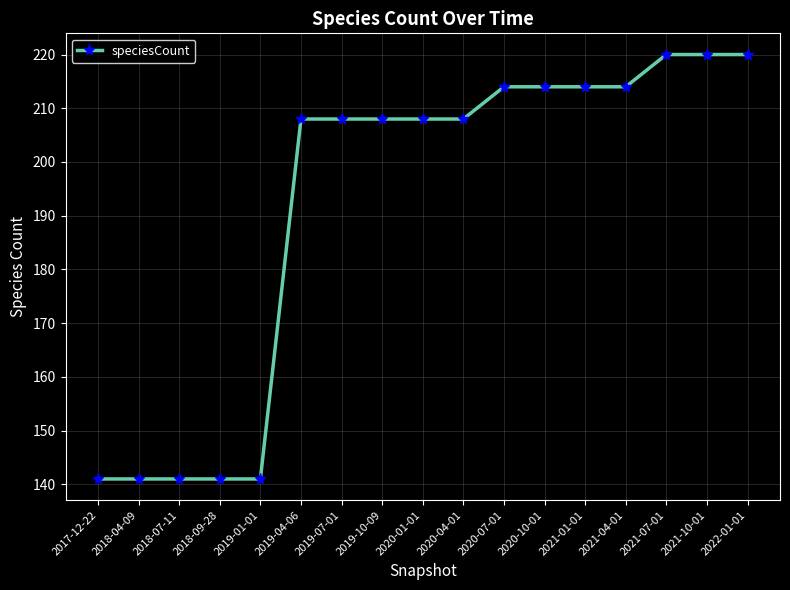

Reading left to right, transcribe all the data shown in this chart.

2017-12-22=141	2018-04-09=141	2018-07-11=141	2018-09-28=141	2019-01-01=141	2019-04-06=208	2019-07-01=208	2019-10-09=208	2020-01-01=208	2020-04-01=208	2020-07-01=214	2020-10-01=214	2021-01-01=214	2021-04-01=214	2021-07-01=220	2021-10-01=220	2022-01-01=220